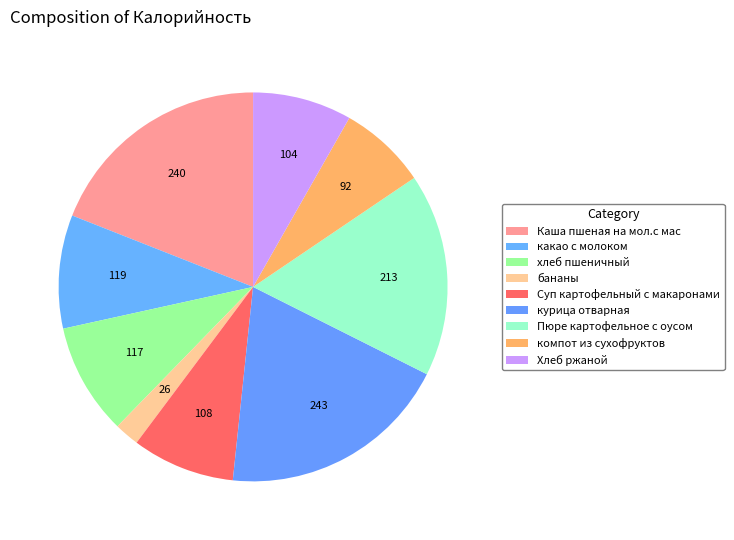

Does any single category account for the majority?

No